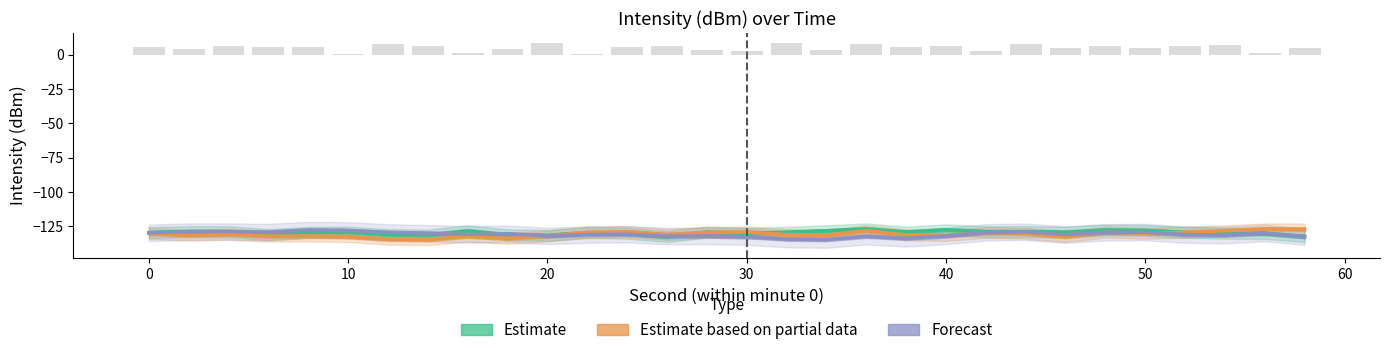

Is it true that Forecast equals -129.2 at 20?

True